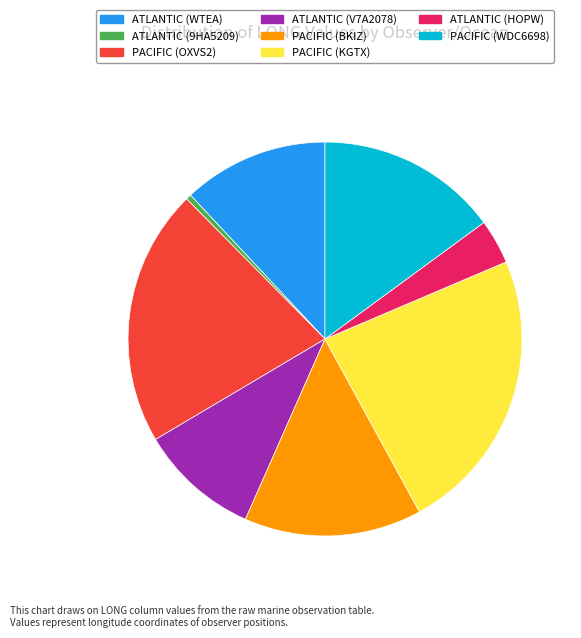

Do ATLANTIC (WTEA) and PACIFIC (OXVS2) together represent more than half of the pie?

No